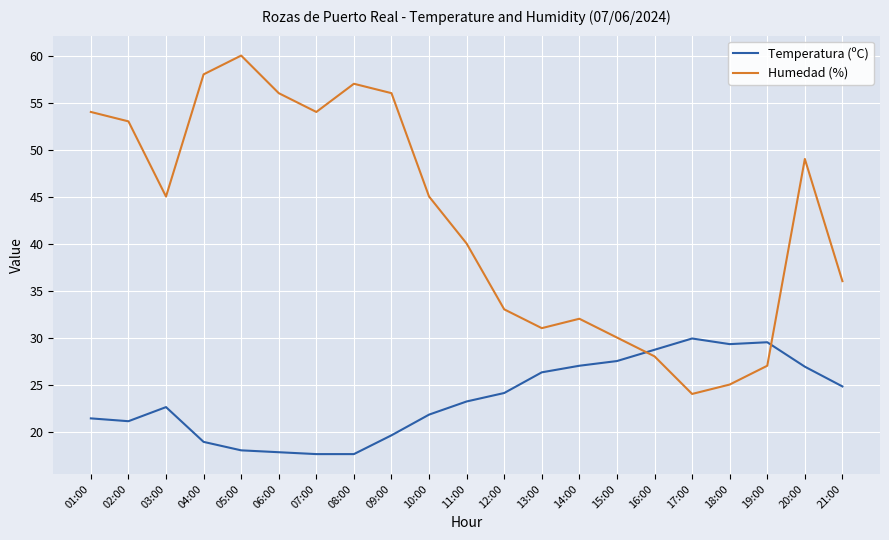

List the series in order of their overall mean, lowest first.

Temperatura (ºC), Humedad (%)